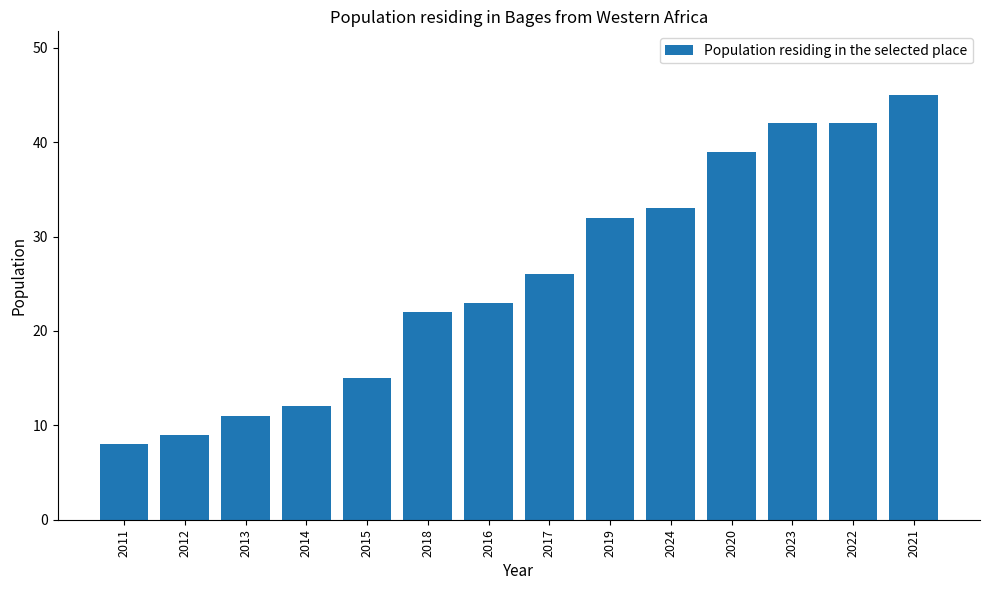

The chart shows a value of 7 at 2015. True or false?

False